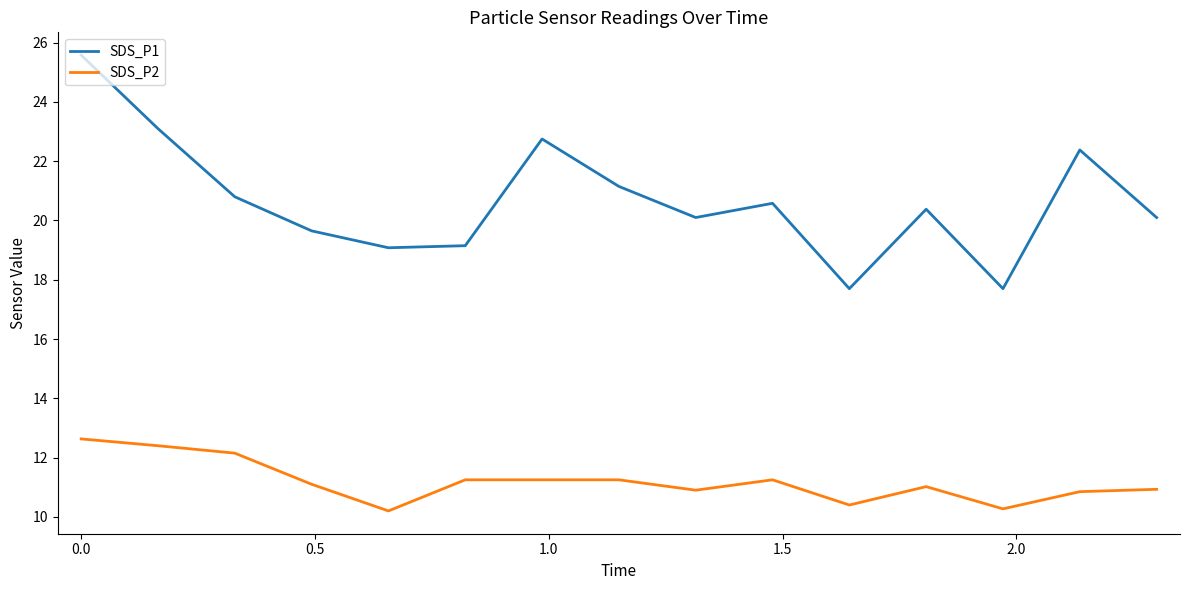

True or false: SDS_P2 and SDS_P1 intersect in this chart.

False